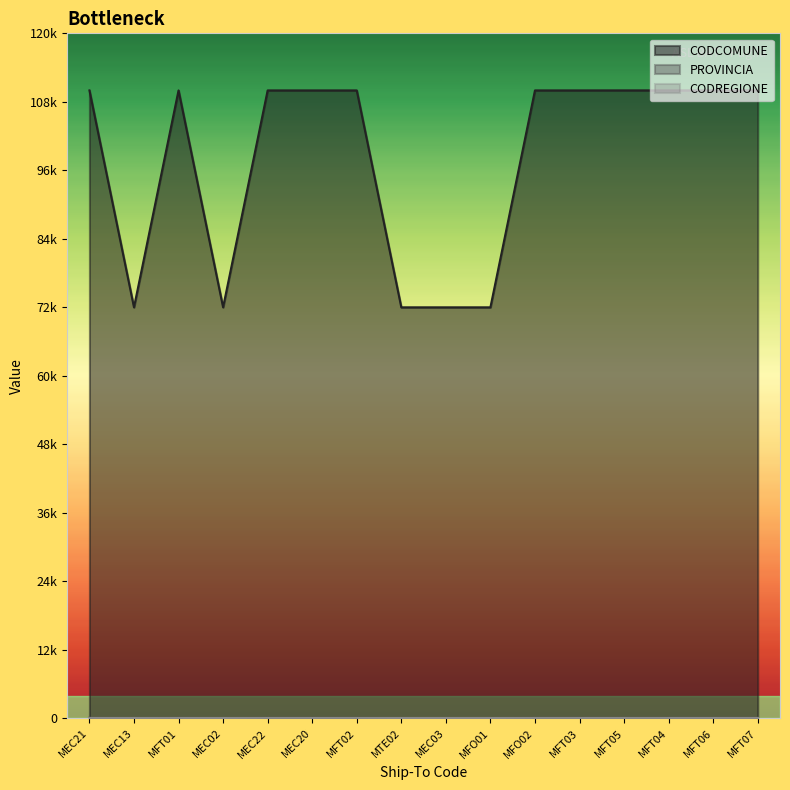

Does the chart display data point markers on the line(s)?

No